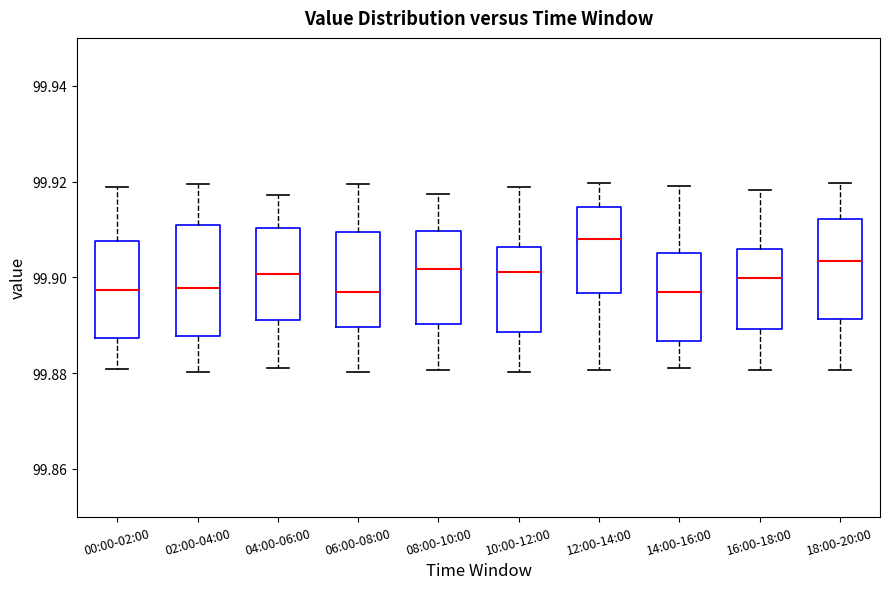

Reading left to right, read every box against the y-axis: the position of its median line, the range the box covers, and the ends of its whiskers. The values are not printed on the chart, so give them approximately, as read against the axis.

00:00-02:00: median 99.898, box 99.888 to 99.908, whiskers 99.880 to 99.918
02:00-04:00: median 99.898, box 99.888 to 99.910, whiskers 99.880 to 99.920
04:00-06:00: median 99.900, box 99.892 to 99.910, whiskers 99.882 to 99.918
06:00-08:00: median 99.896, box 99.890 to 99.910, whiskers 99.880 to 99.920
08:00-10:00: median 99.902, box 99.890 to 99.910, whiskers 99.880 to 99.918
10:00-12:00: median 99.902, box 99.888 to 99.906, whiskers 99.880 to 99.918
12:00-14:00: median 99.908, box 99.896 to 99.914, whiskers 99.880 to 99.920
14:00-16:00: median 99.896, box 99.886 to 99.906, whiskers 99.882 to 99.920
16:00-18:00: median 99.900, box 99.890 to 99.906, whiskers 99.880 to 99.918
18:00-20:00: median 99.904, box 99.892 to 99.912, whiskers 99.880 to 99.920